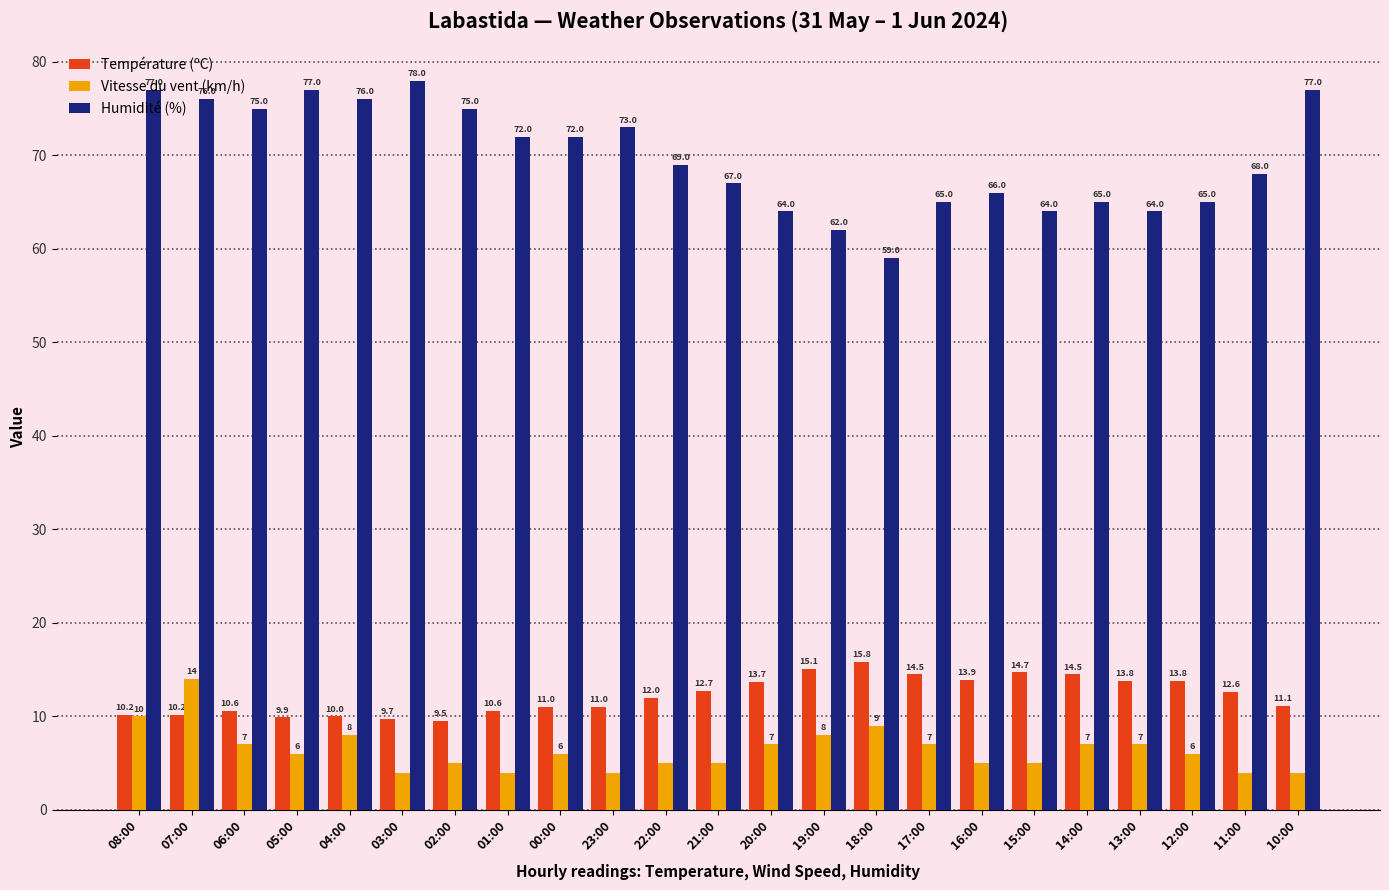

At which label is Température (ºC) closest to 12?

22:00